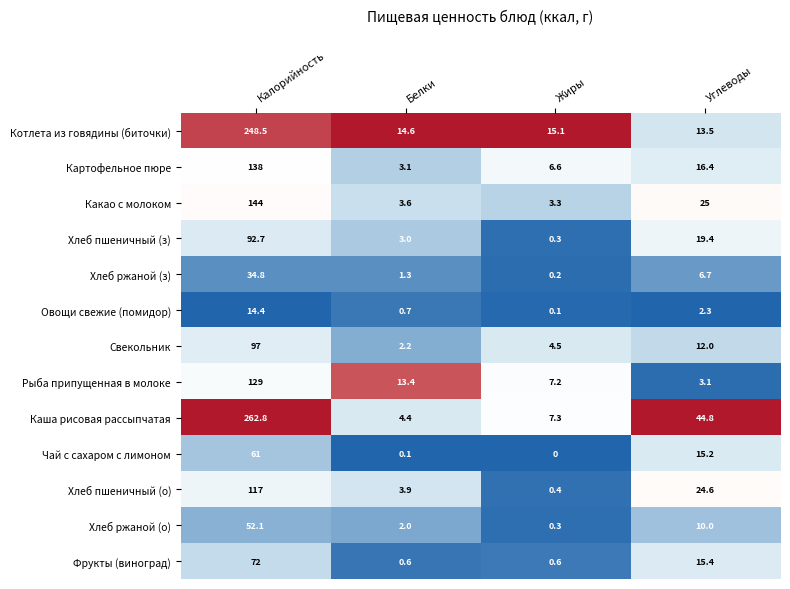

At which label does Хлеб пшеничный (о) reach its minimum?

Жиры